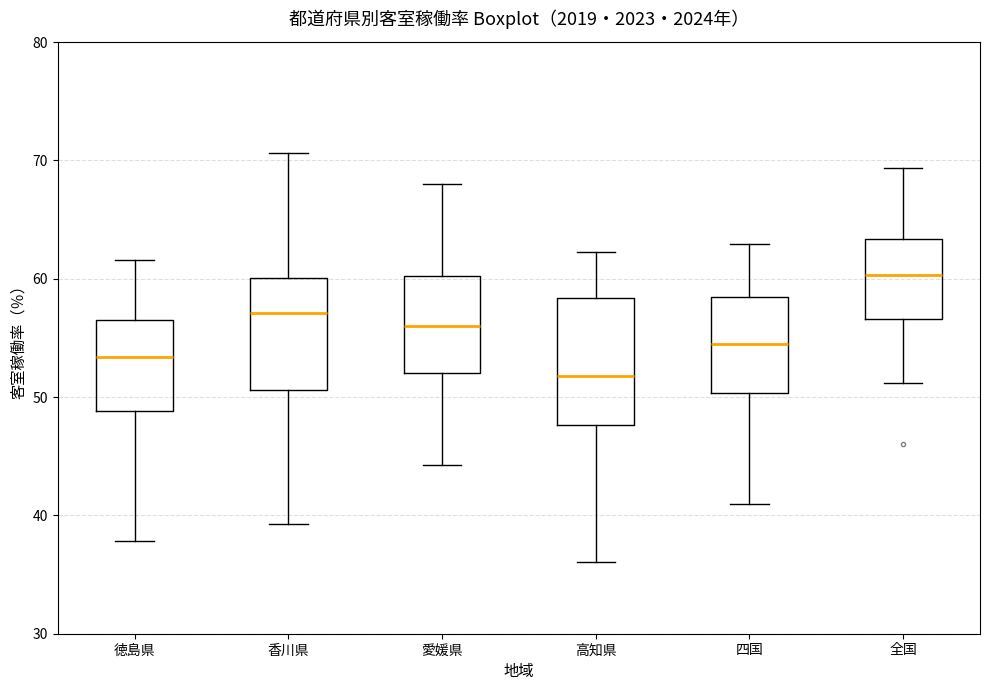

Reading left to right, transcribe this box plot: for each box, give where its median line is, the range the box spans, and where its two whiskers end, as read against the y-axis. The values are not printed on the chart, so give them approximately, as read against the axis.

徳島県: median 53, box 49 to 57, whiskers 38 to 62
香川県: median 57, box 51 to 60, whiskers 39 to 71
愛媛県: median 56, box 52 to 60, whiskers 44 to 68
高知県: median 52, box 48 to 58, whiskers 36 to 62
四国: median 54, box 50 to 58, whiskers 41 to 63
全国: median 60, box 57 to 63, whiskers 51 to 69